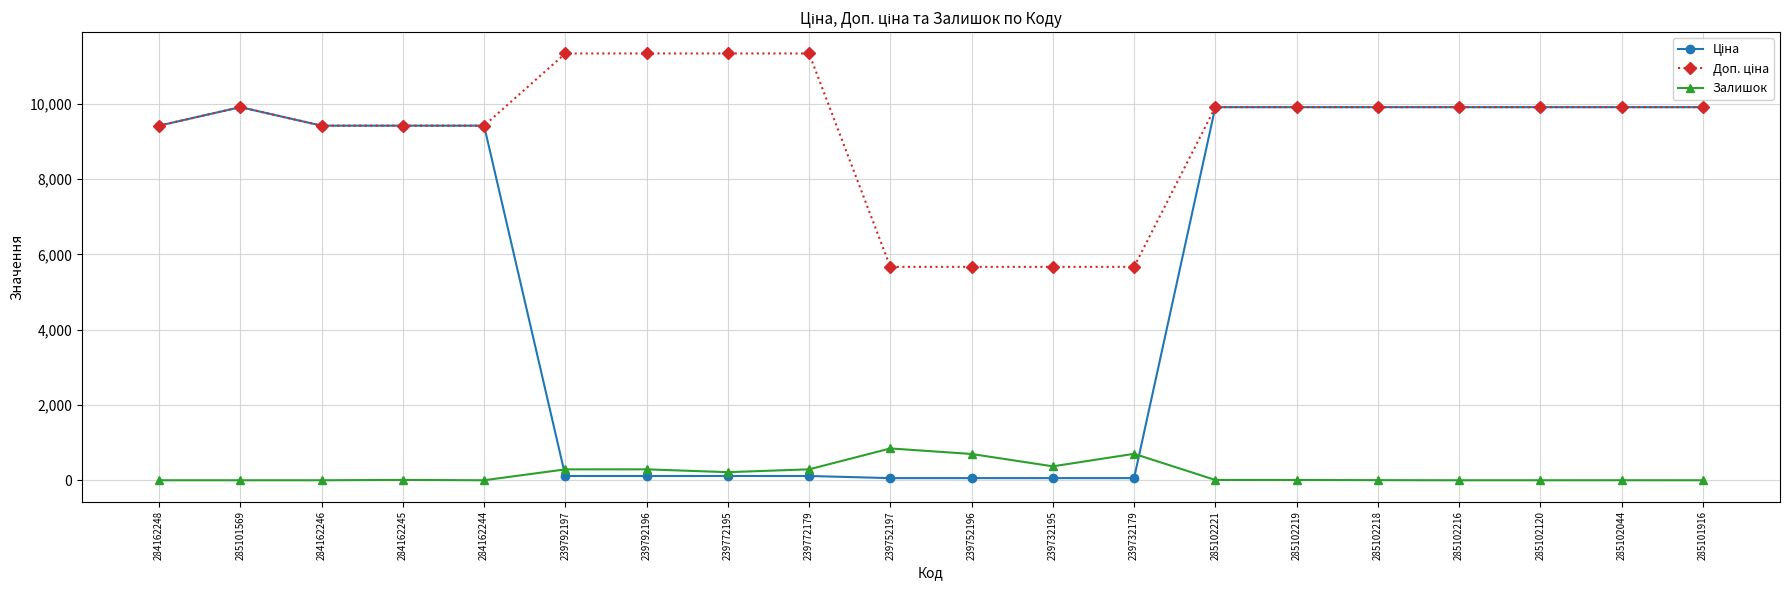

At how many categories does at least one series exceed 4306?

20